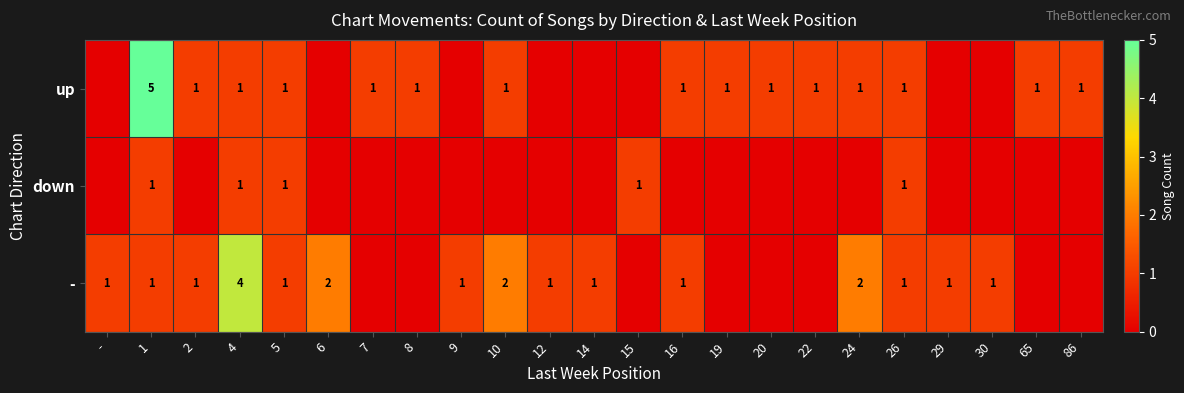

The up series shows 1 at 10. True or false?

True